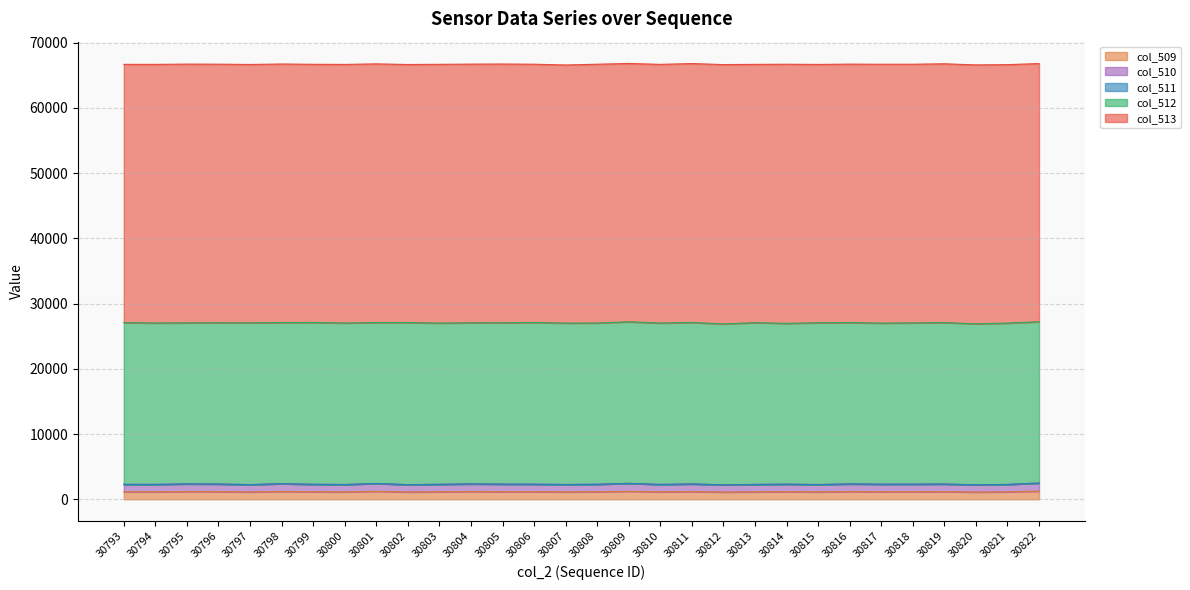

Between 30822 and 30803, which is larger?

30822